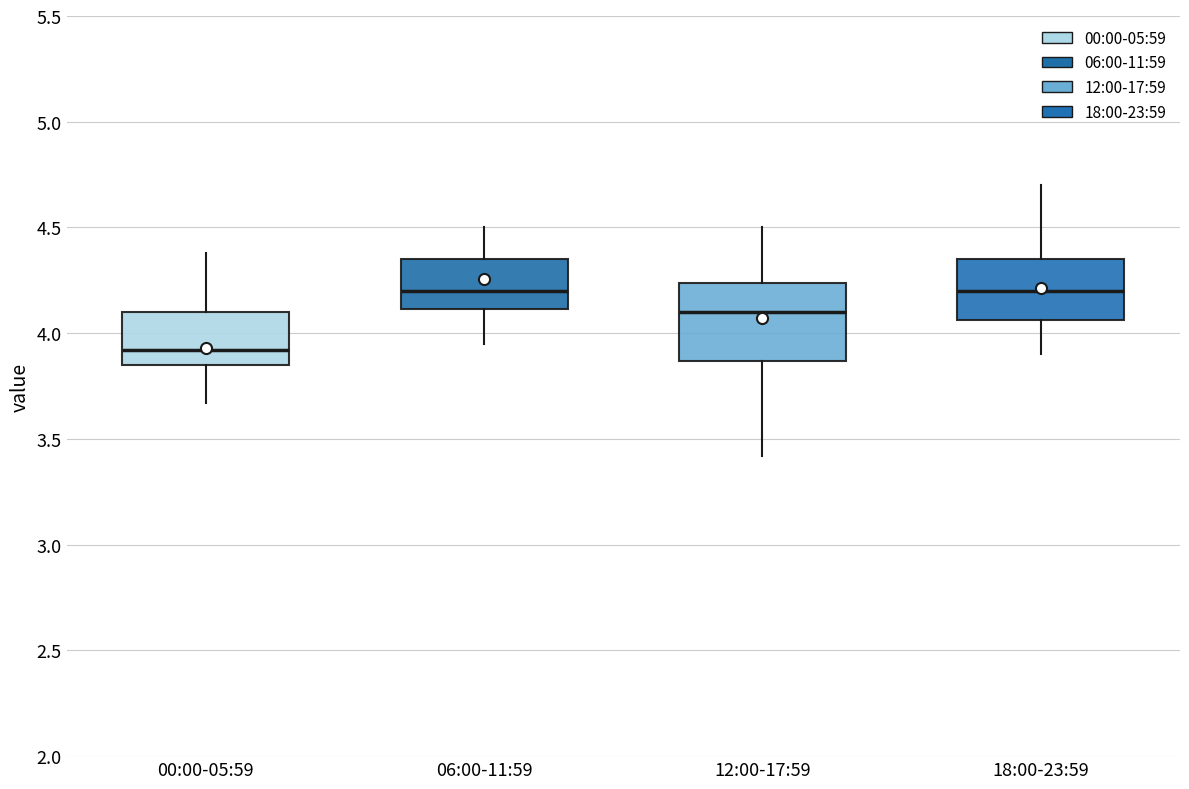

Where is the upper edge of the box for 12:00-17:59 on the y-axis? The values are not printed on the chart, so give them approximately, as read against the axis.

4.25